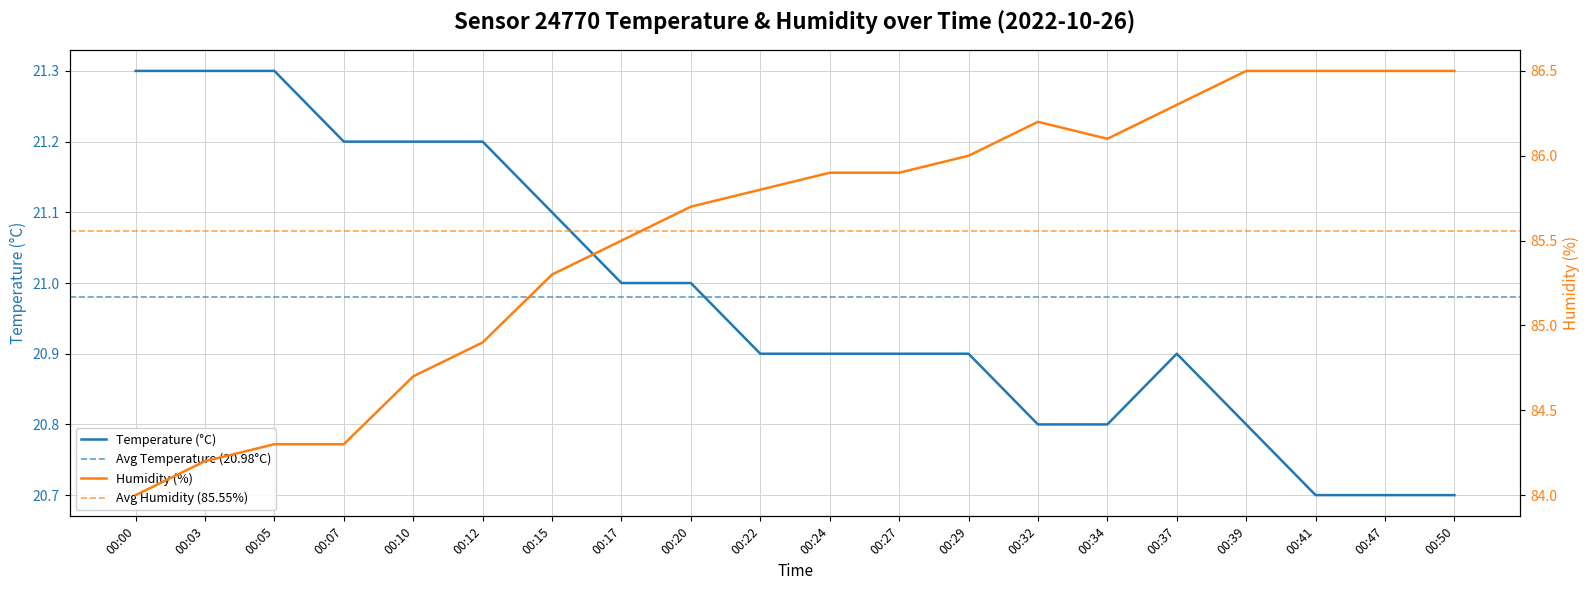

True or false: humidity and temperature intersect in this chart.

False